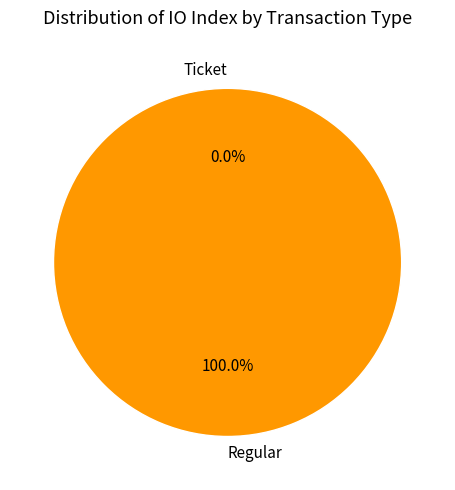

To the nearest percent, what is the combined percentage of Ticket and Regular?

100%